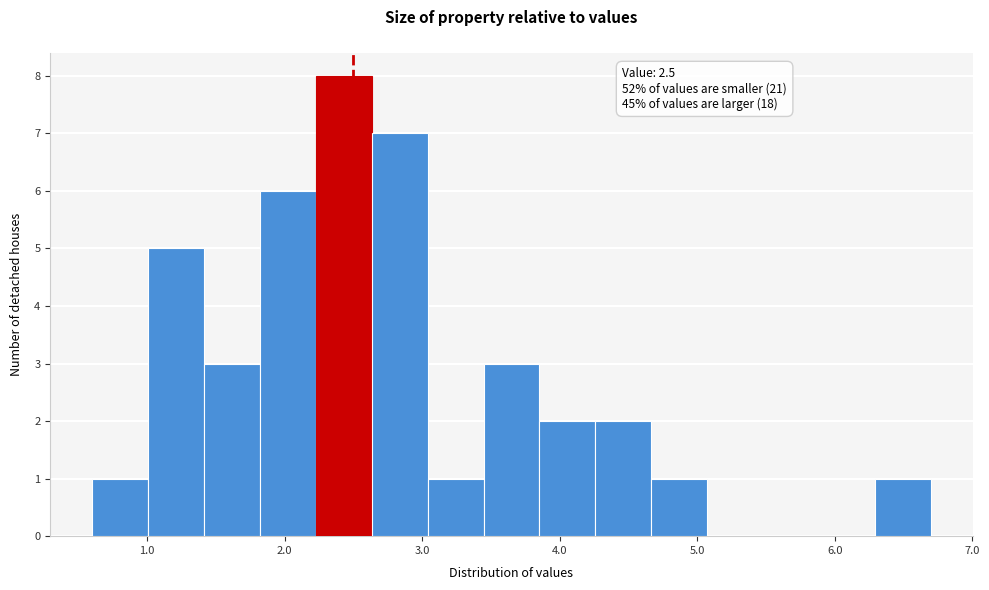

Which range on the x-axis has the tallest bar?

2.2 to 2.6